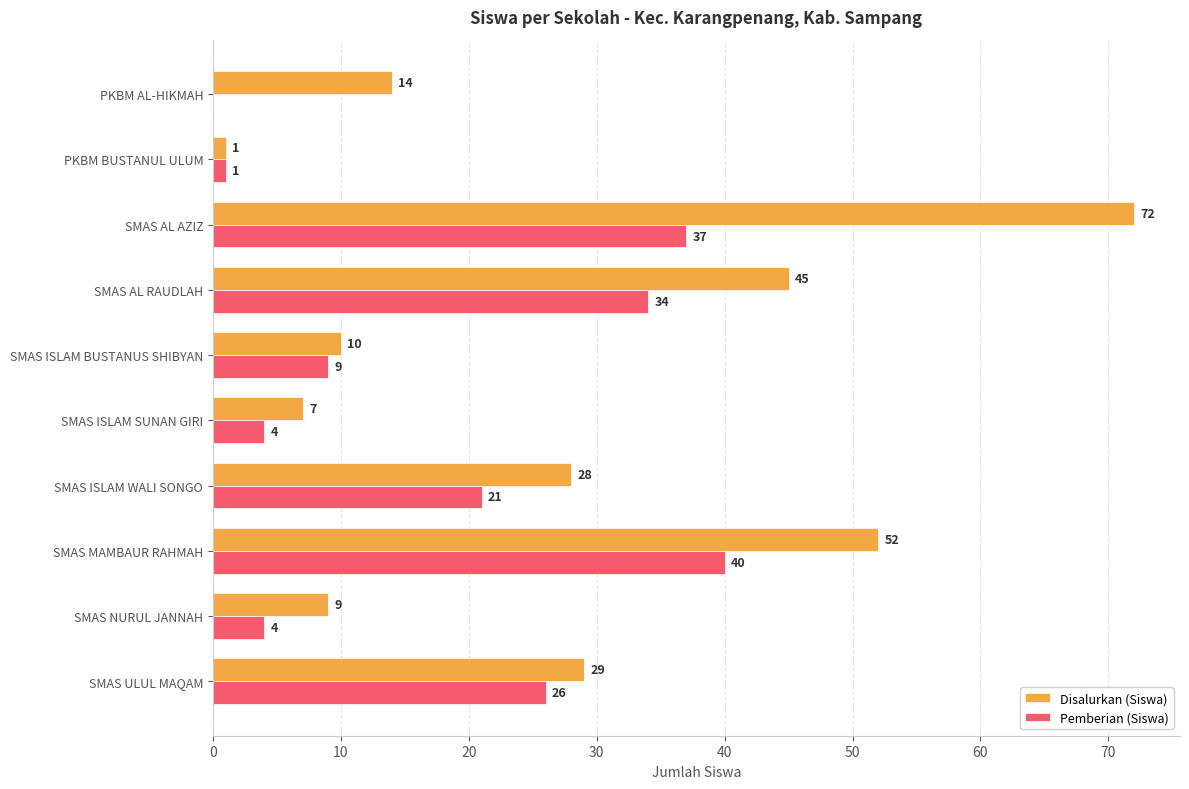

What is the sum of the Disalurkan (Siswa) values at PKBM BUSTANUL ULUM and SMAS AL RAUDLAH?

46